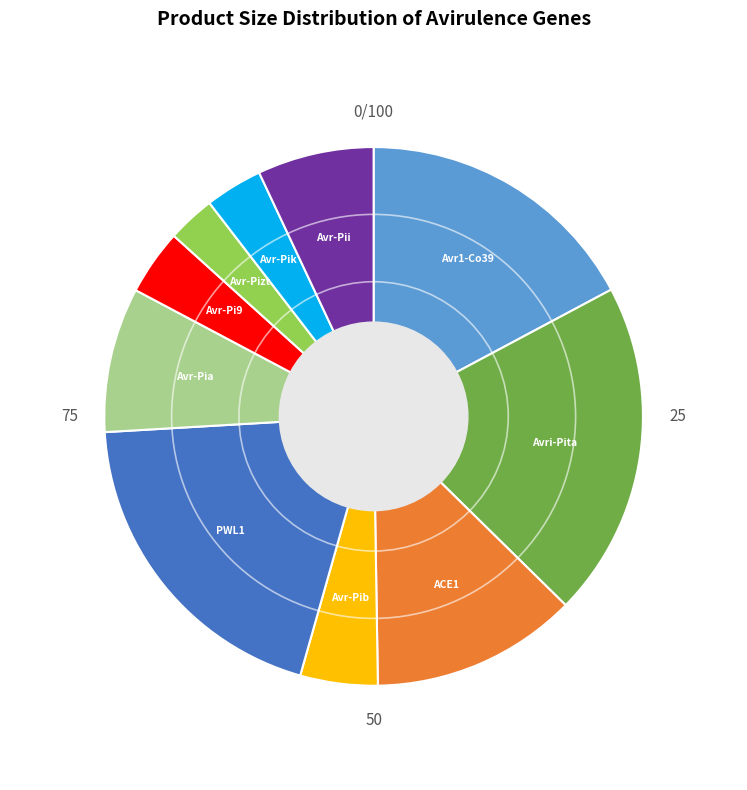

What is the ratio of the value at Avr-Pib to the value at Avr-Pik?

1.3